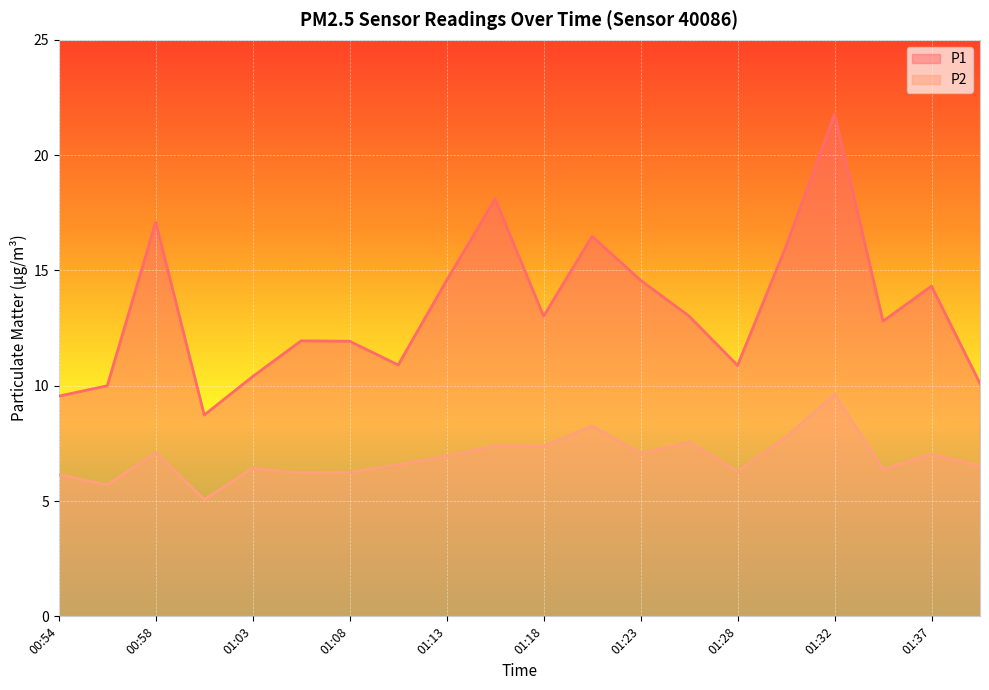

How many values in the P1 series are below 13?

10